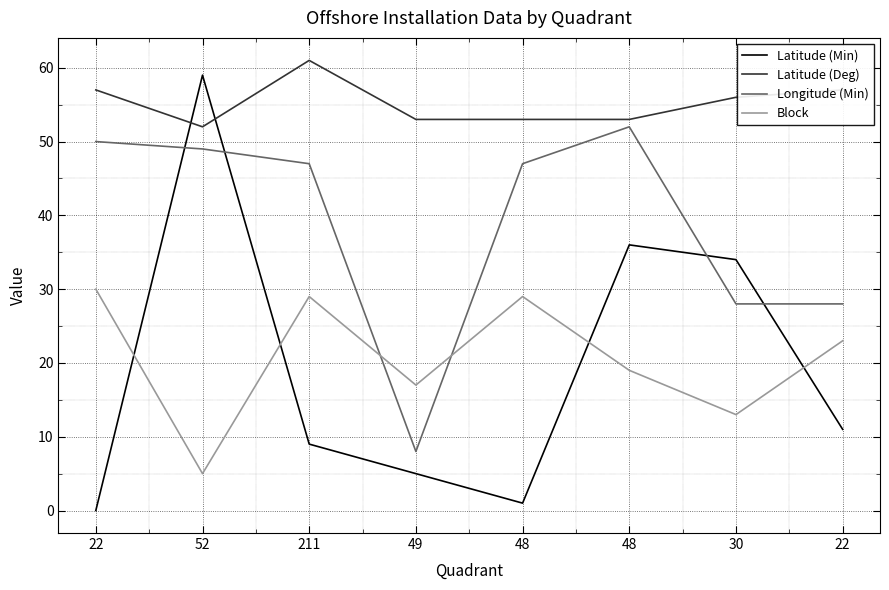

What are all the series names shown in the legend?

Latitude (Min), Latitude (Deg), Longitude (Min), Block